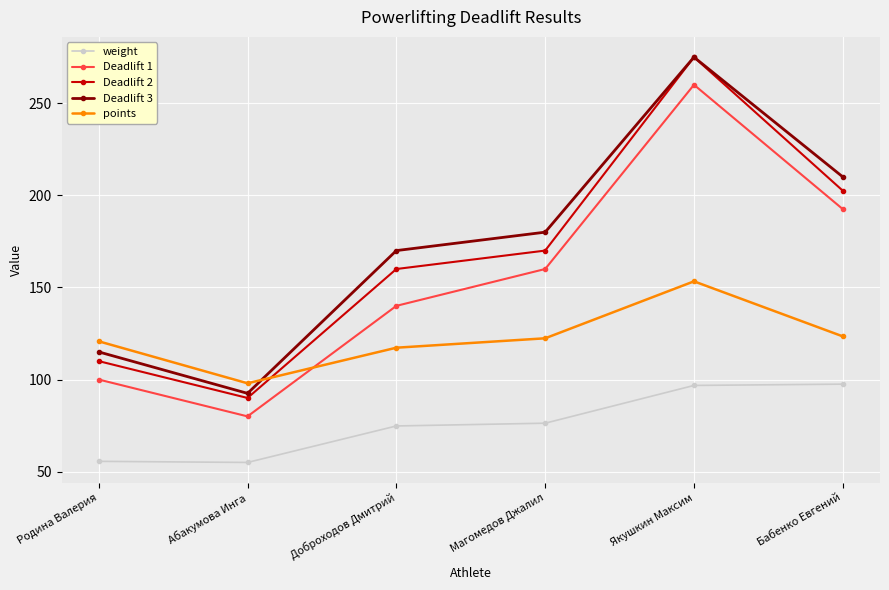

Which series has the widest spread of values?

Deadlift 2